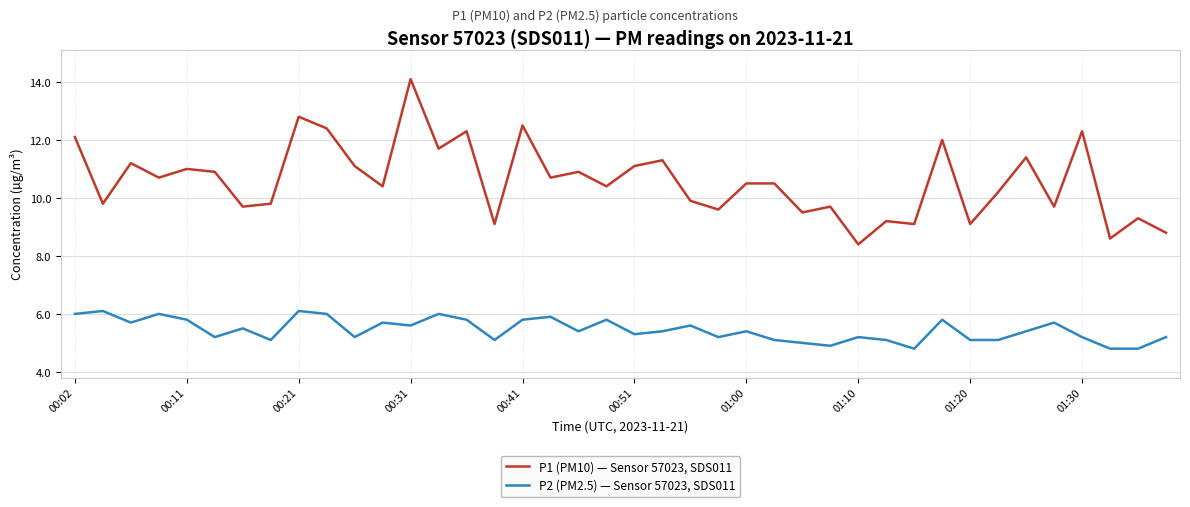

Which series has the largest total across all categories?

P1 (PM10) — Sensor 57023, SDS011